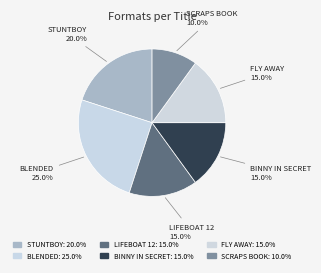

Count the number of slices in the pie.

6